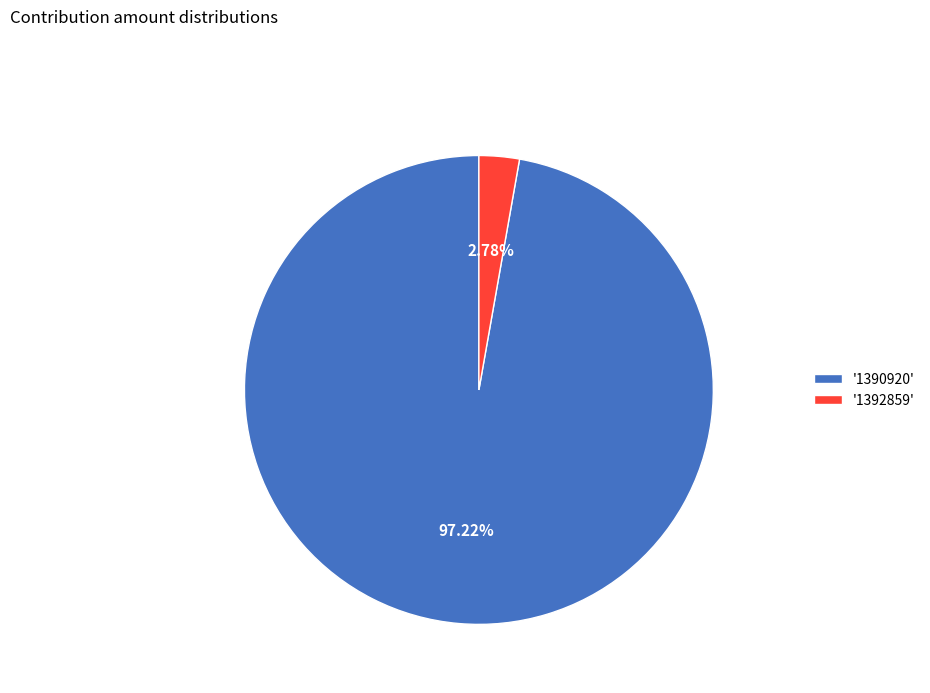

Which has a higher value, '1392859' or '1390920'?

'1390920'